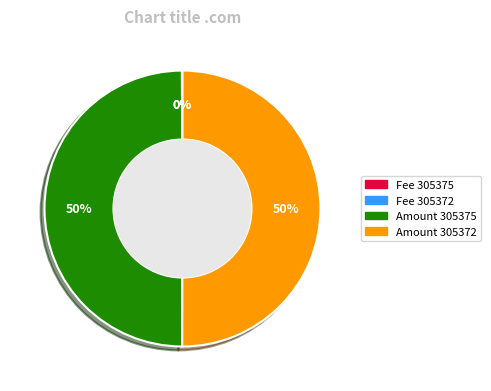

To the nearest percent, what is the difference between the largest and smallest slice percentages?

50%